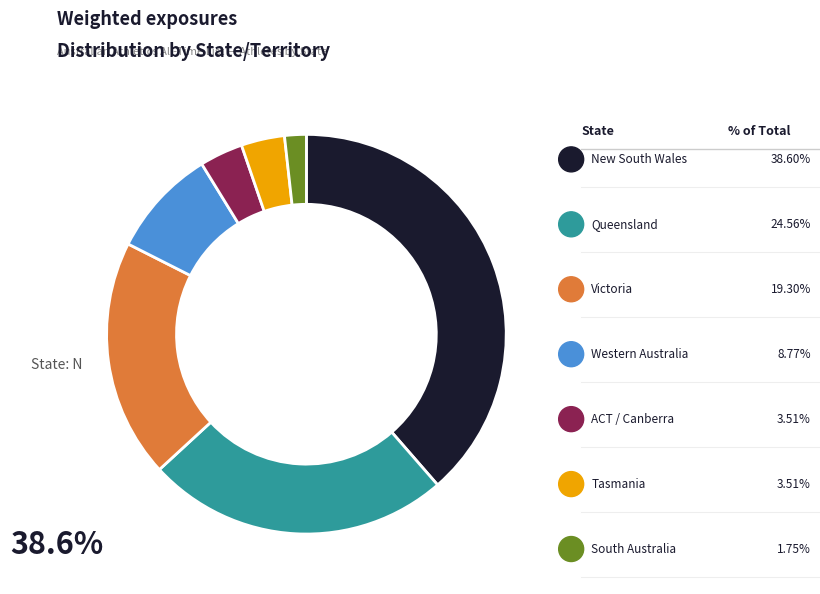

How many slices are in this pie chart?

7